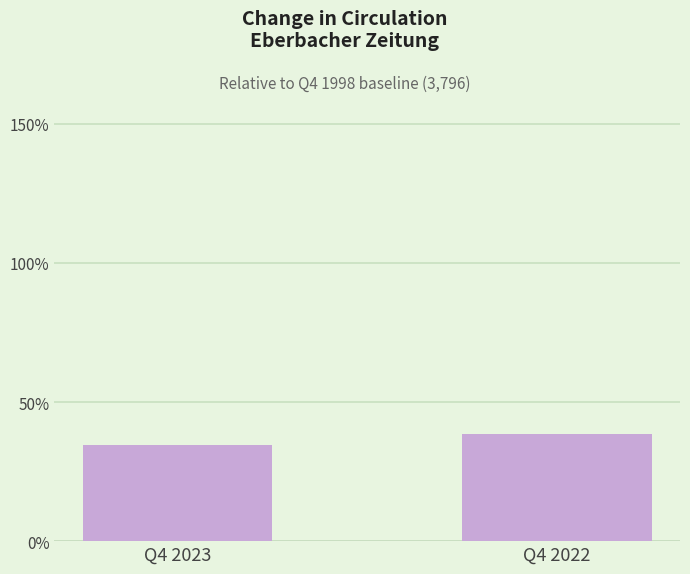

At which category does the chart reach its minimum across all series?

Q4 2023